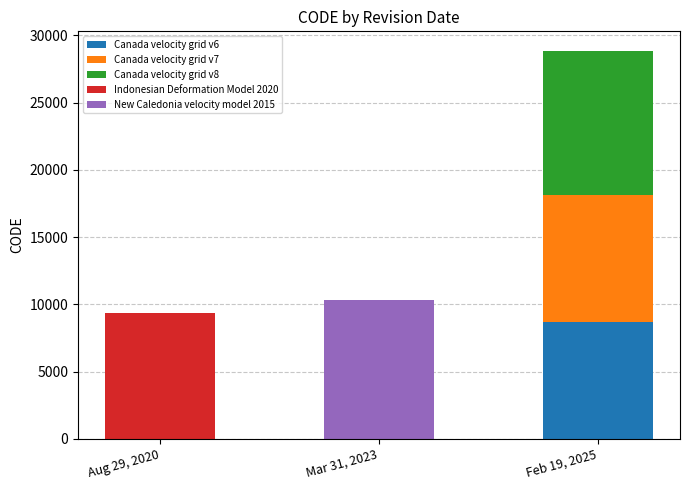

Which series has the largest total across all categories?

Canada velocity grid v8